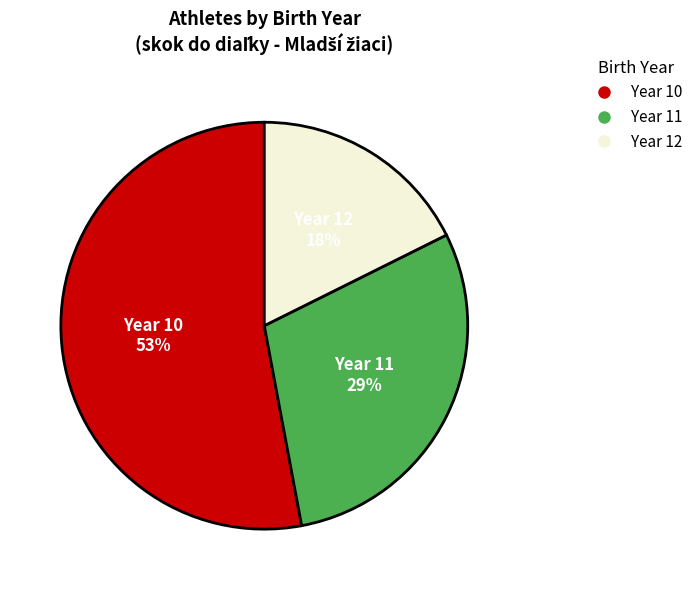

Is there any slice that represents more than half of the pie?

Yes